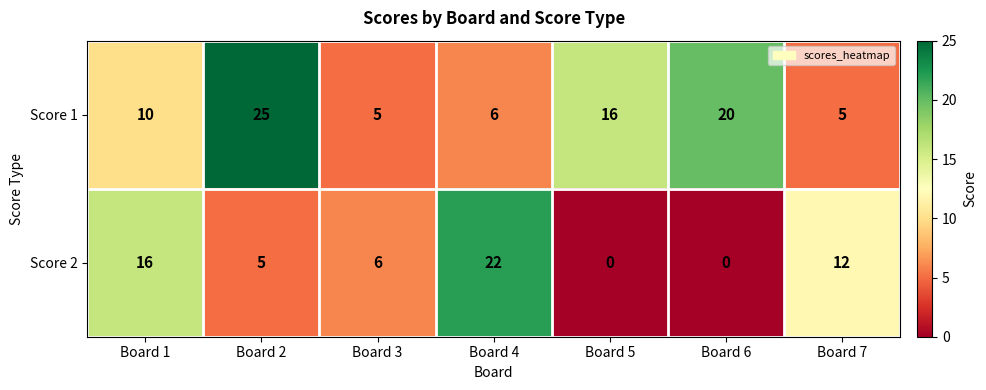

List the series in order of their overall mean, lowest first.

Score 2, Score 1